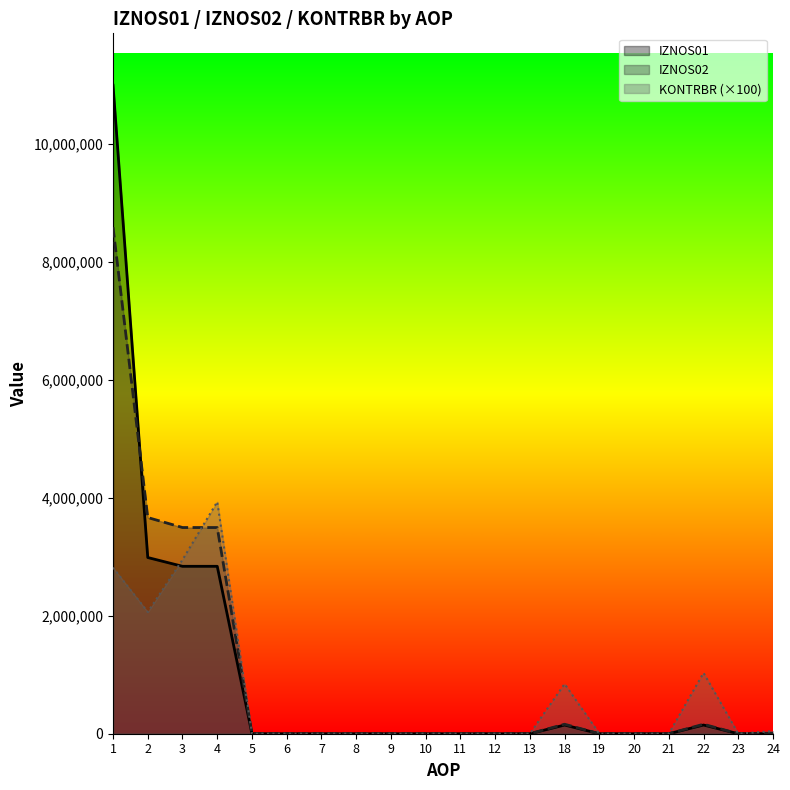

Reading left to right, what are all the values shown in this chart?

IZNOS01: 1=11000864.0	2=2988921.0	3=2839862.0	4=2839862.0	5=0.0	6=0.0	7=0.0	8=0.0	9=0.0	10=0.0	11=0.0	12=0.0	13=0.0	18=147543.0	19=0.0	20=0.0	21=0.0	22=147543.0	23=0.0	24=1516.0
IZNOS02: 1=8591982.5	2=3667219.8	3=3497875.3	4=3497875.3	5=0.0	6=0.0	7=0.0	8=0.0	9=0.0	10=0.0	11=0.0	12=0.0	13=0.0	18=160839.7	19=0.0	20=0.0	21=0.0	22=160839.7	23=0.0	24=8504.8
KONTRBR: 1=2818482.9	2=2064672.1	3=2950683.8	4=3934245.0	5=0.0	6=0.0	7=0.0	8=0.0	9=0.0	10=0.0	11=0.0	12=0.0	13=0.0	18=844600.4	19=0.0	20=0.0	21=0.0	22=1032289.4	23=0.0	24=44461.4